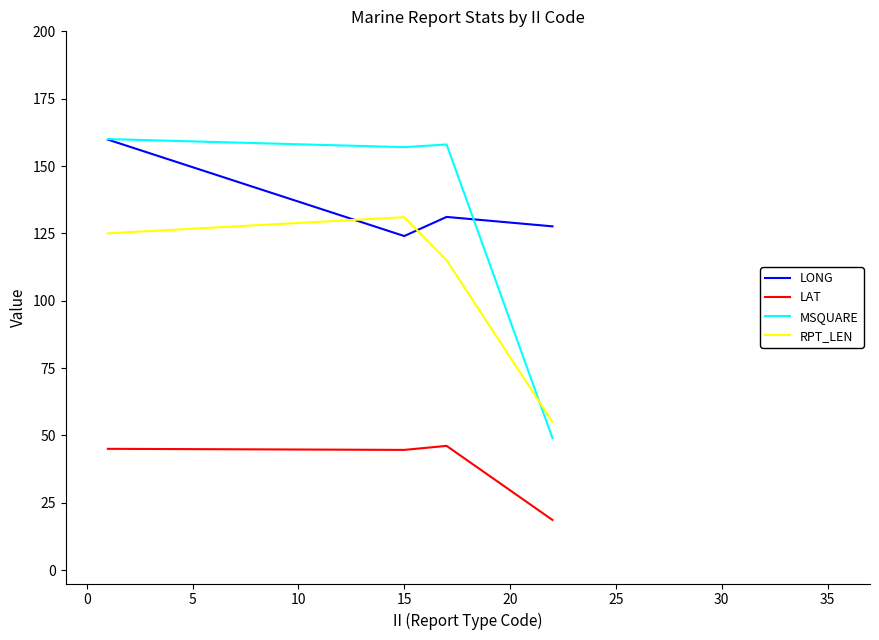

Is this an area chart (filled region under the line)?

No